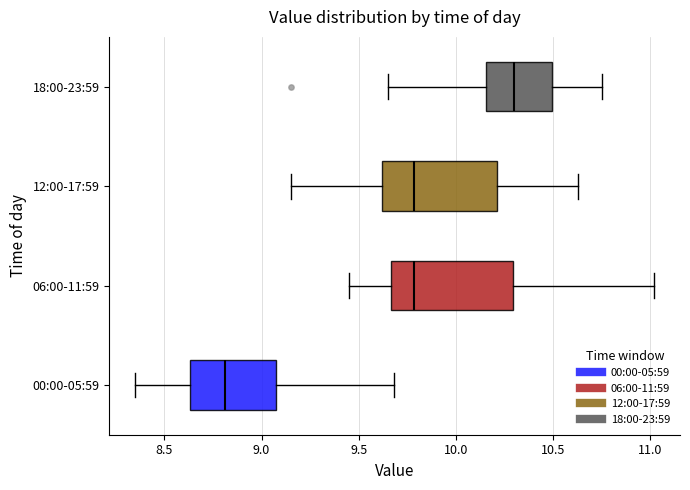

Reading bottom to top, read every box against the x-axis: the position of its median line, the range the box covers, and the ends of its whiskers. The values are not printed on the chart, so give them approximately, as read against the axis.

00:00-05:59: median 8.80, box 8.65 to 9.10, whiskers 8.35 to 9.70
06:00-11:59: median 9.80, box 9.65 to 10.30, whiskers 9.45 to 11.00
12:00-17:59: median 9.80, box 9.60 to 10.20, whiskers 9.15 to 10.65
18:00-23:59: median 10.30, box 10.15 to 10.50, whiskers 9.65 to 10.75